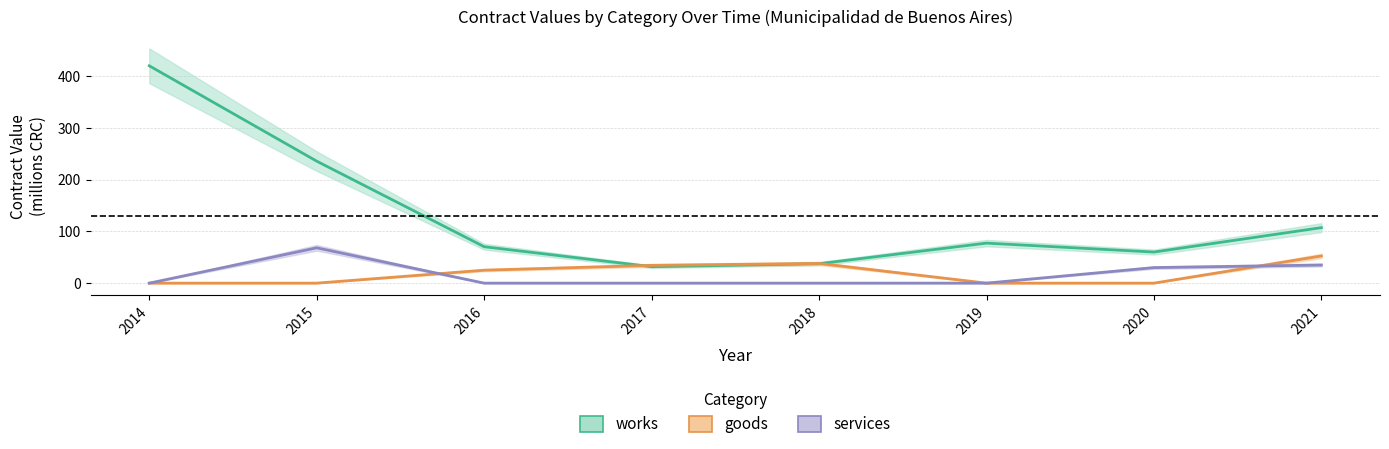

How many intersections are there between goods and services?

2